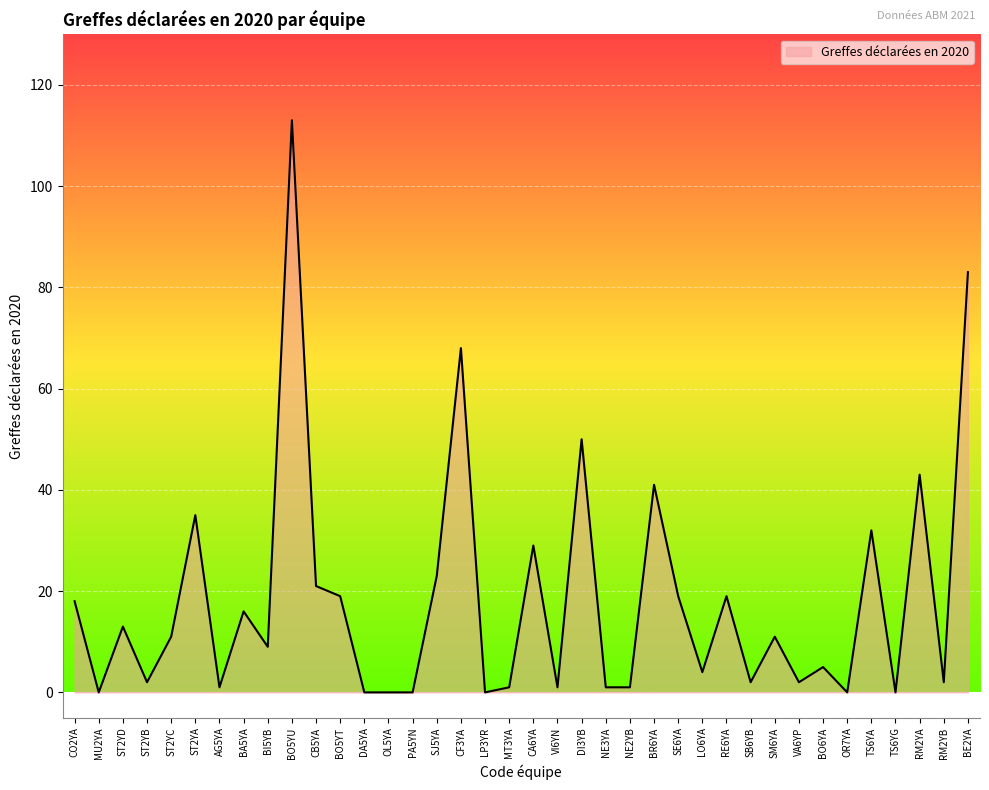

What is the change in value from TS6YG to RM2YB?

+2